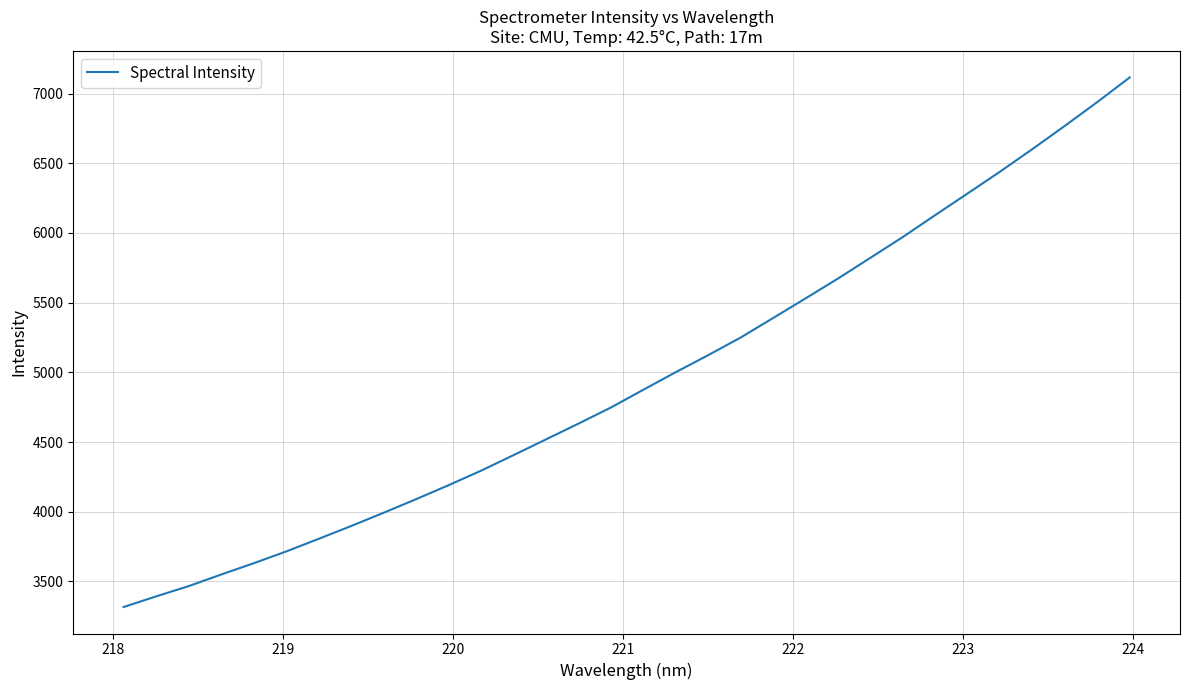

What is the difference between the maximum and minimum values?

3799.1